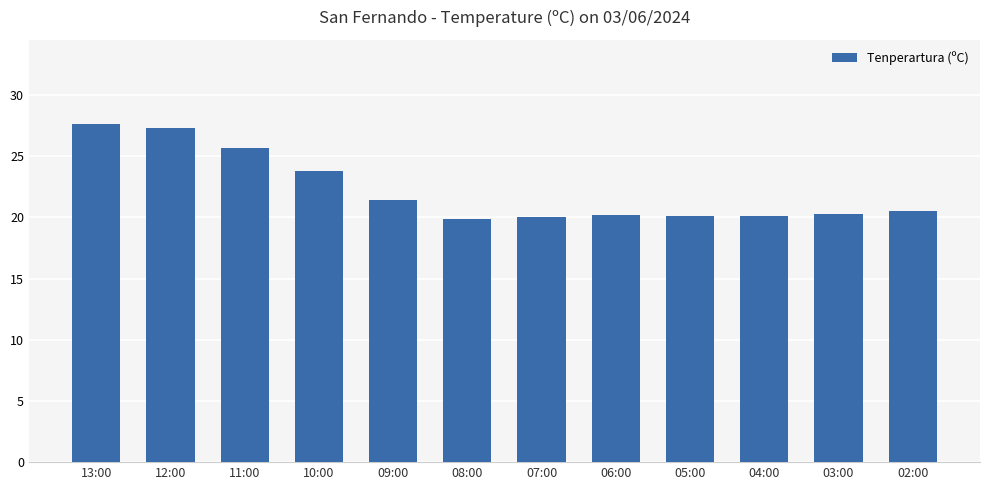

Count the number of data series in this chart.

1